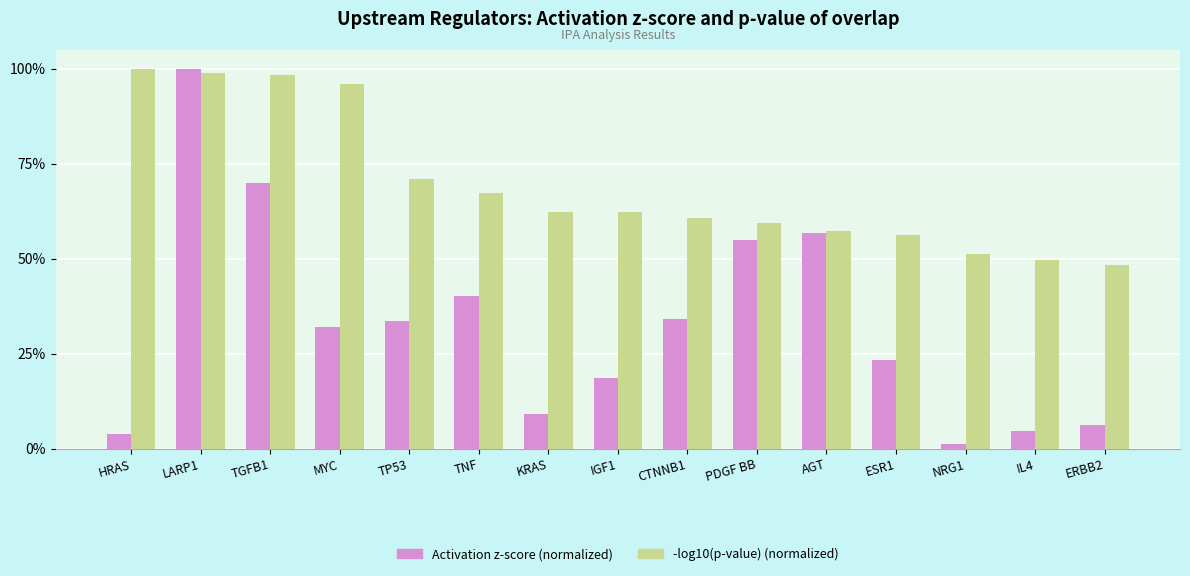

What position from the left is CTNNB1?

9